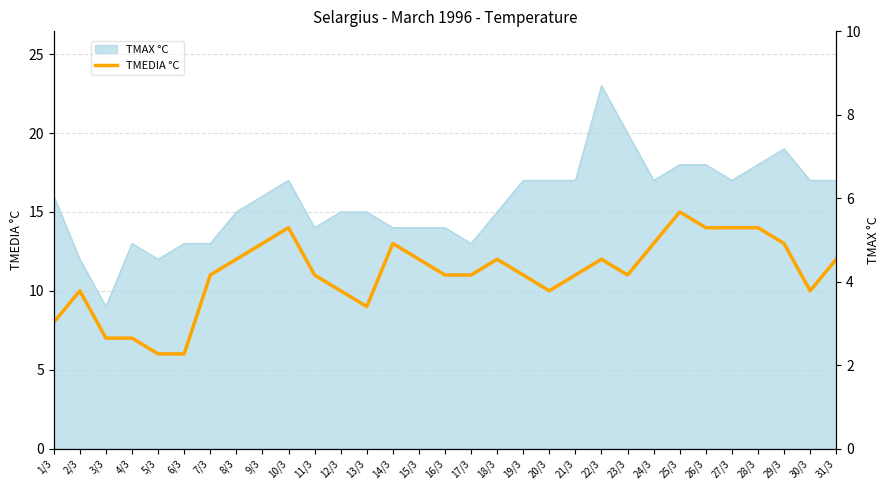

How many interior local valleys (lower than both neighbors) does the data have?

4